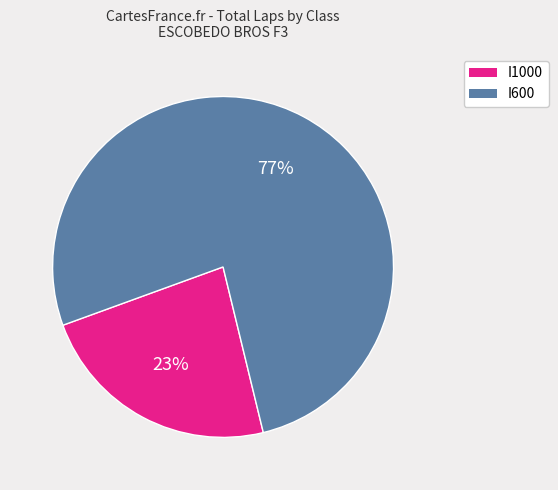

To the nearest percent, what is the difference between the largest and smallest slice percentages?

54%